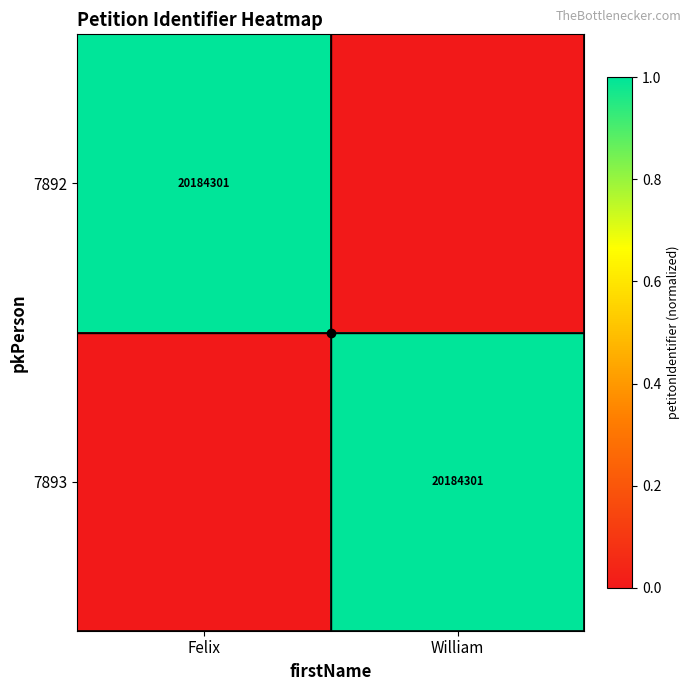

Rank the categories by 7892 value from highest to lowest.

Felix, William